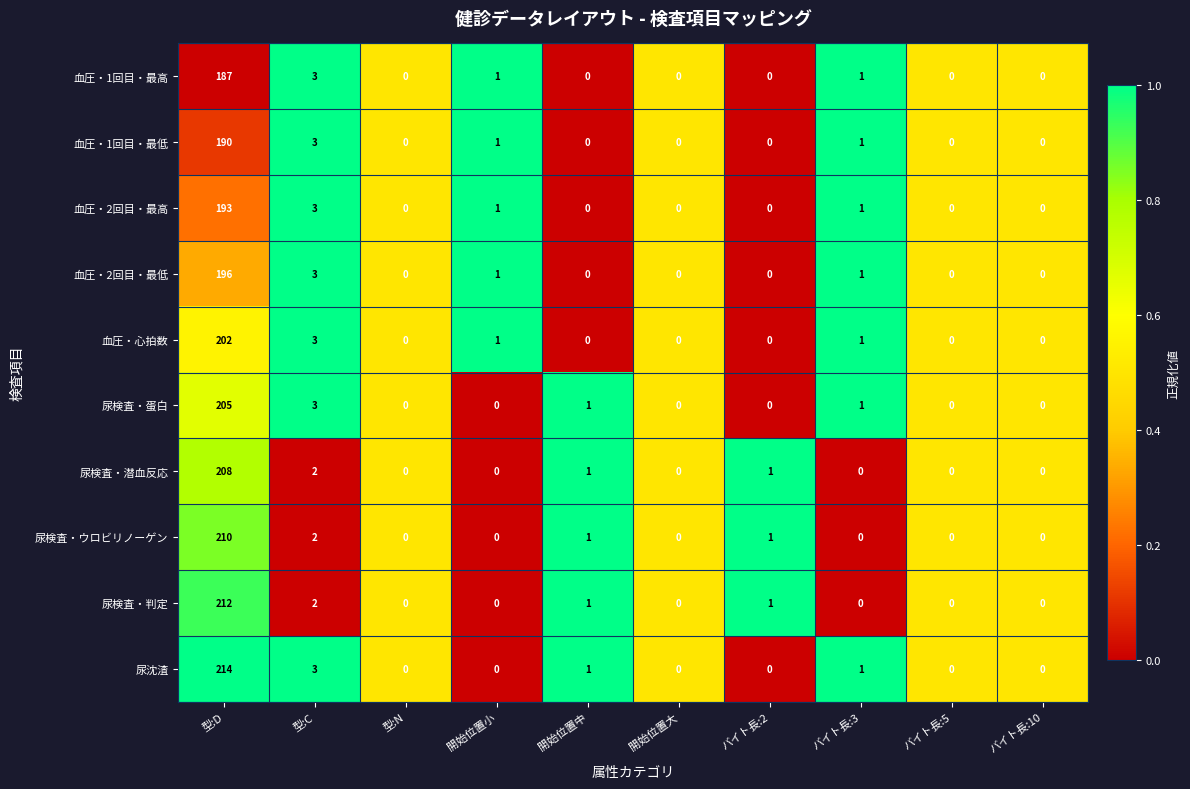

Where is 血圧・1回目・最低 nearest to the value 95?

型:C